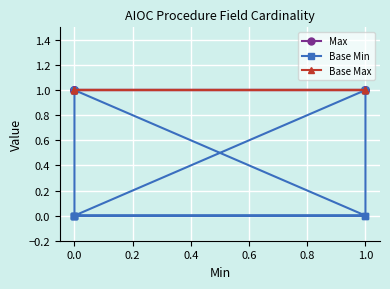

Is it true that Base Max equals 1 at 0.0?

True